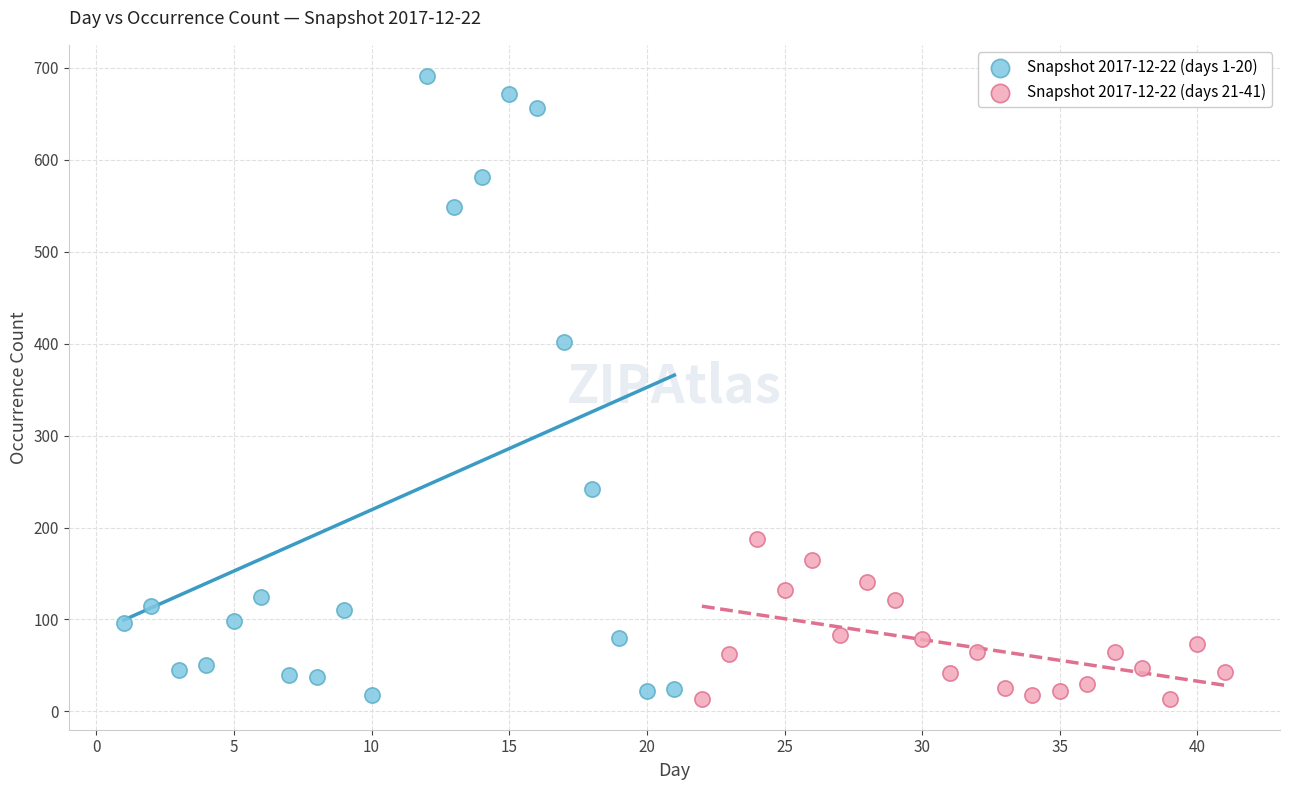

Which series reaches the maximum Y coordinate?

Snapshot 2017-12-22 (days 1-20)